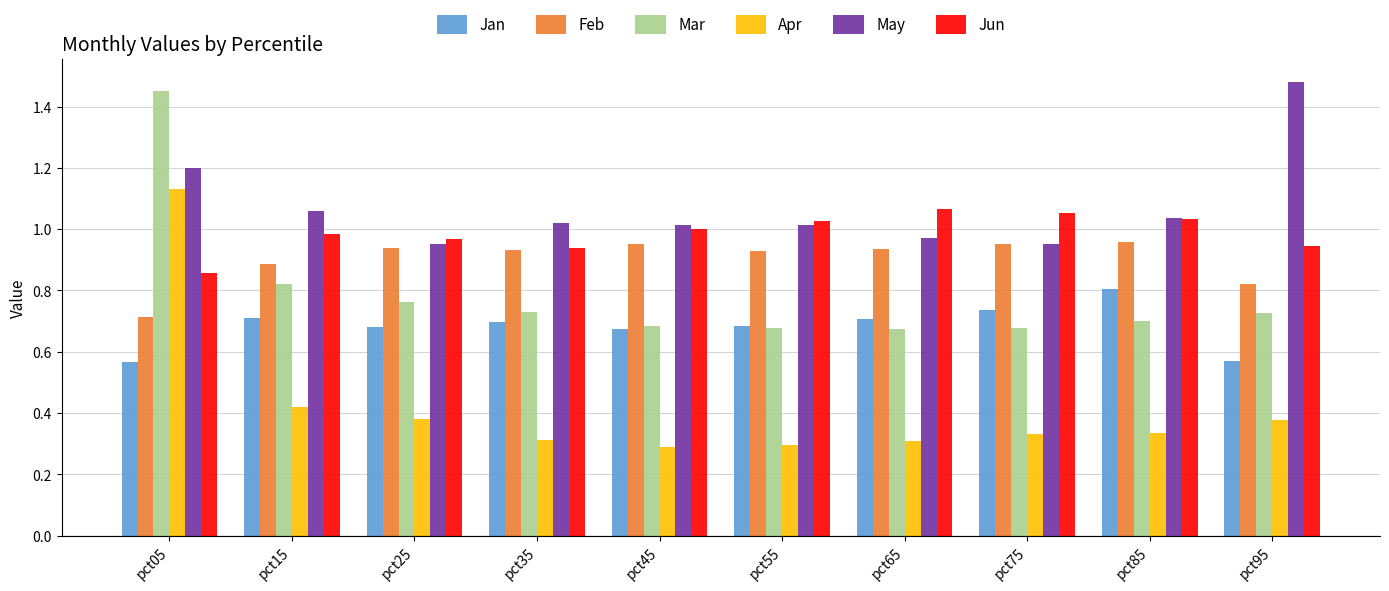

Where is Feb nearest to the value 0?

pct05